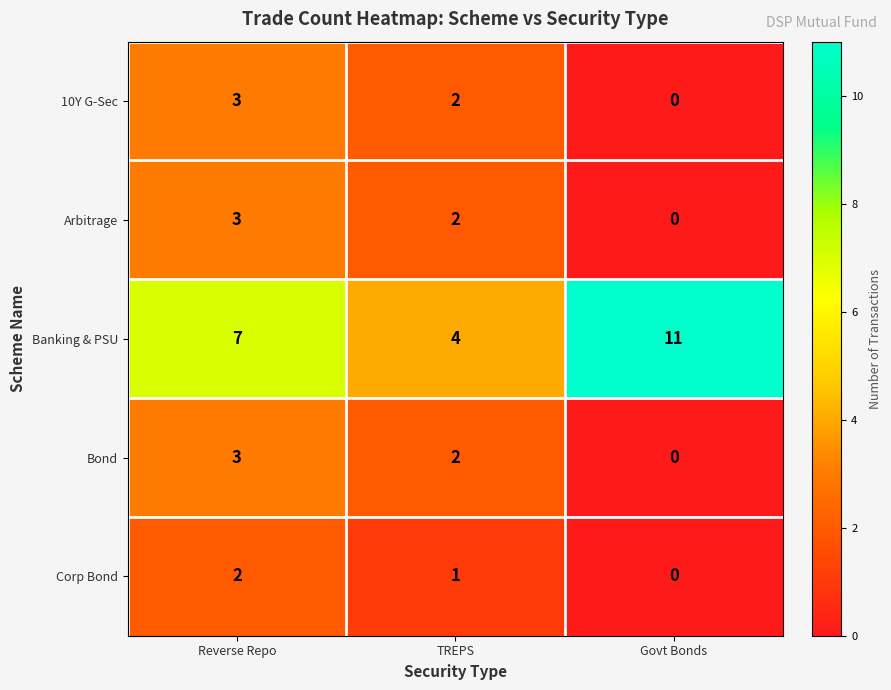

Which category has the highest value across all series?

Govt Bonds